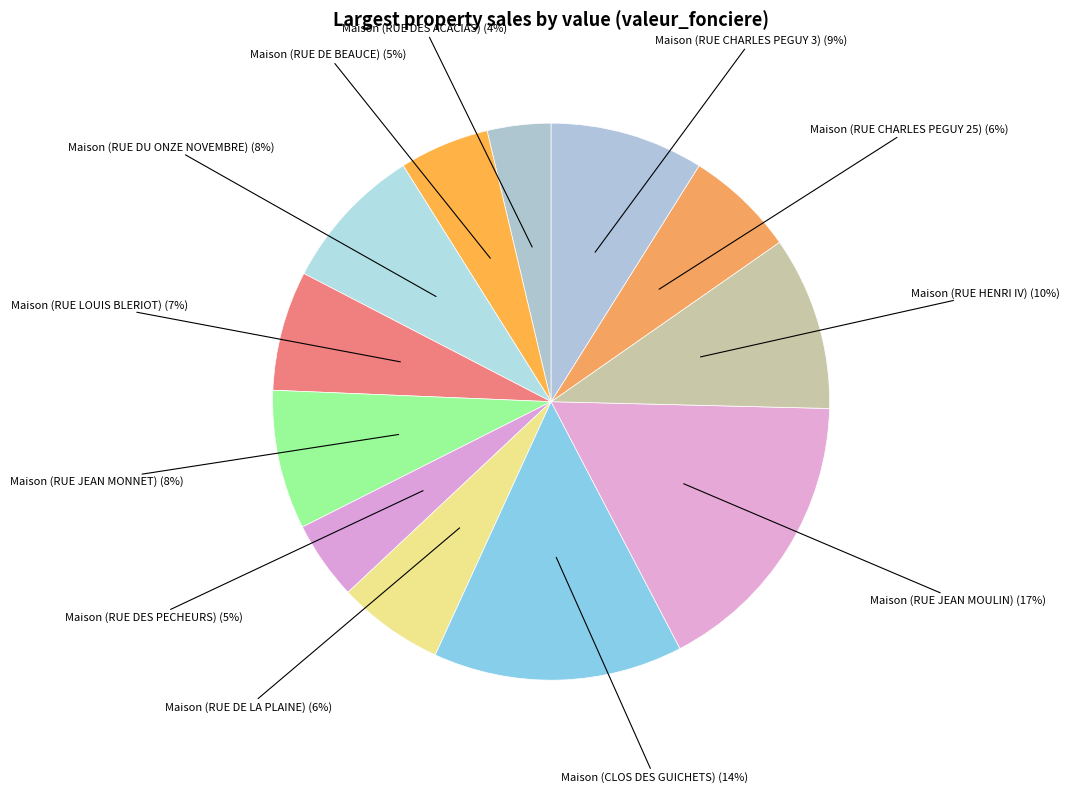

To the nearest percent, what is the average slice percentage?

8%